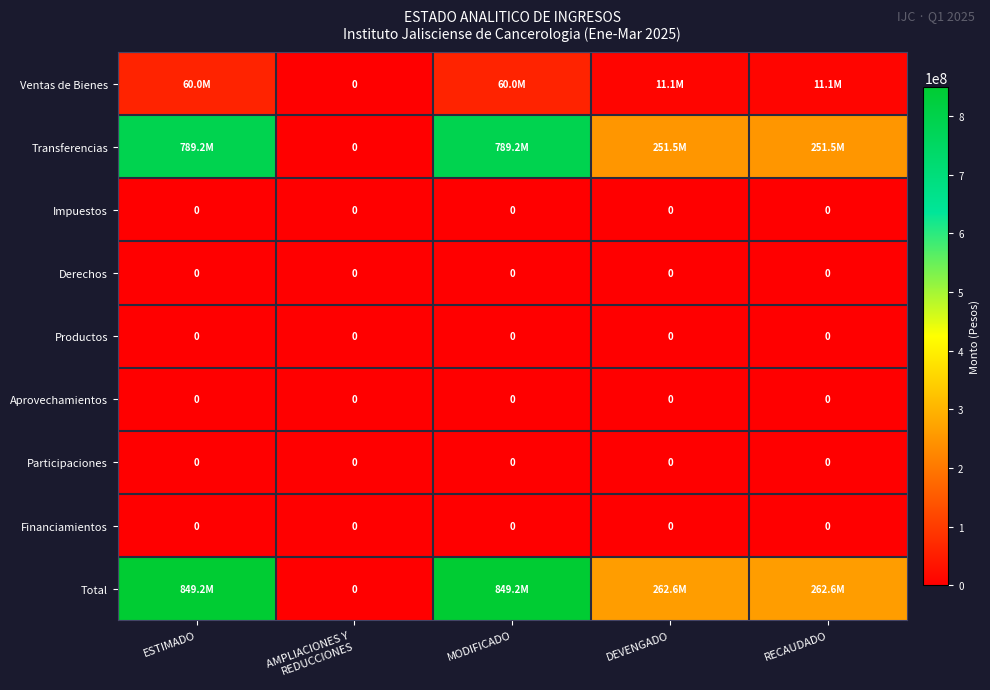

Where is Participaciones nearest to the value 0?

ESTIMADO